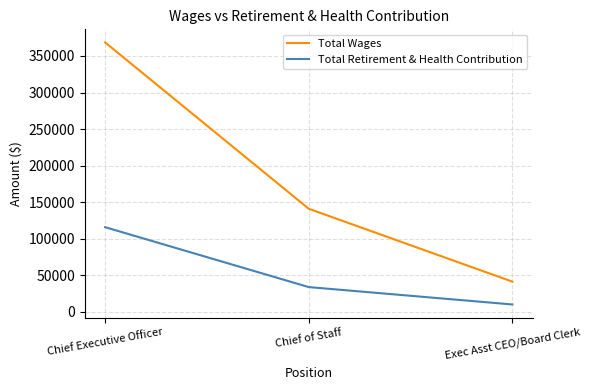

Reading left to right, transcribe all the data shown in this chart.

Total Wages: 368490	141086	41492
Total Retirement & Health Contribution: 115931	34032	10277